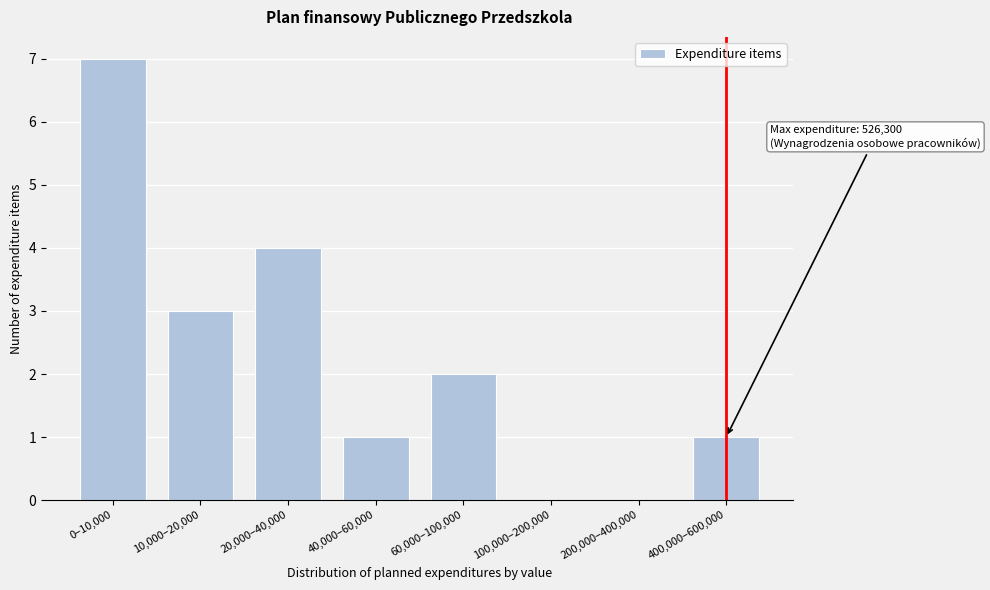

Reading left to right, extract all data points from this chart.

0–10,000=7	10,000–20,000=3	20,000–40,000=4	40,000–60,000=1	60,000–100,000=2	100,000–200,000=0	200,000–400,000=0	400,000–600,000=1